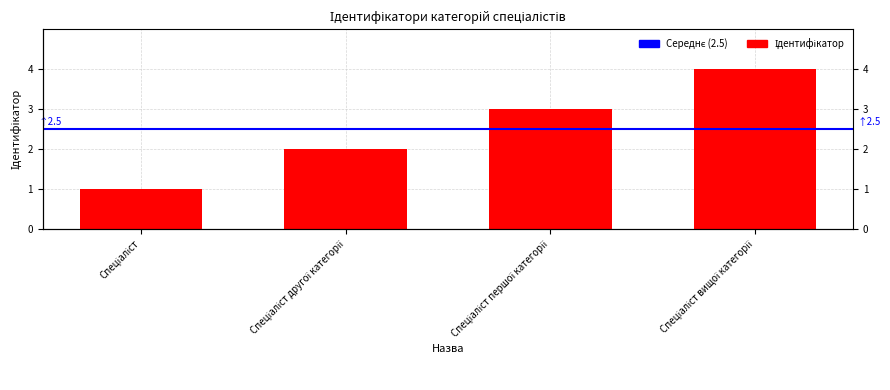

At which label is the value closest to 2?

Спеціаліст другої категорії